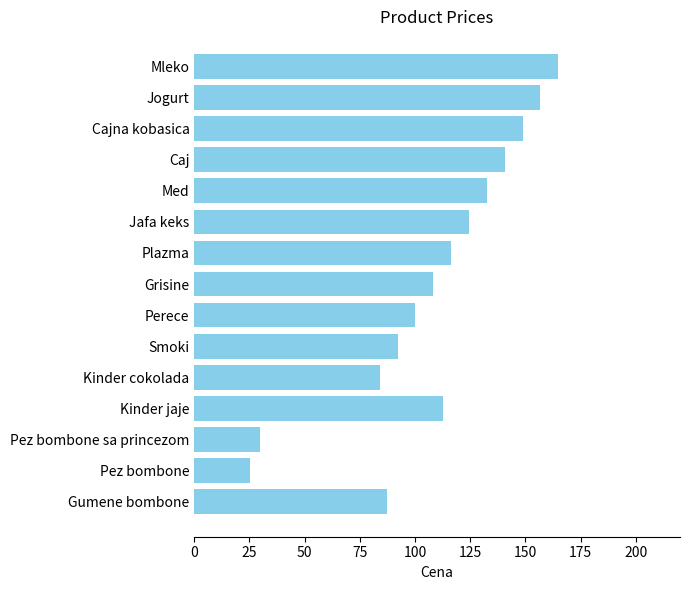

What is the change in value from Perece to Plazma?

+16.2